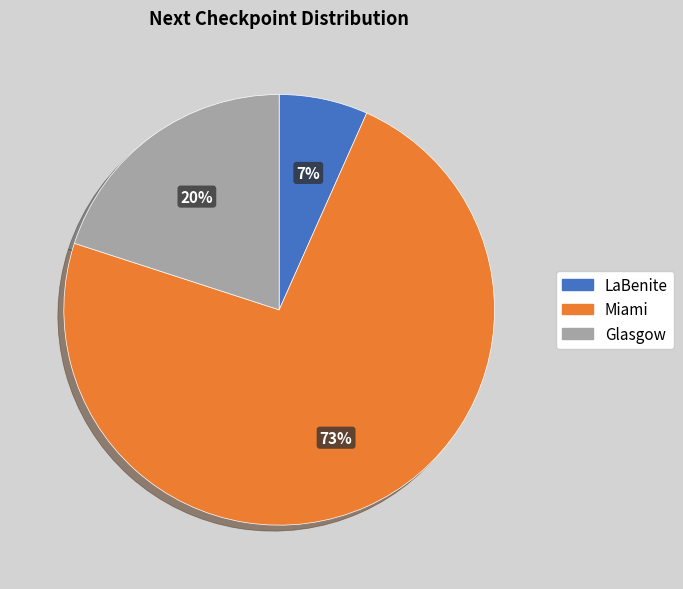

How many segments does this pie chart have?

3